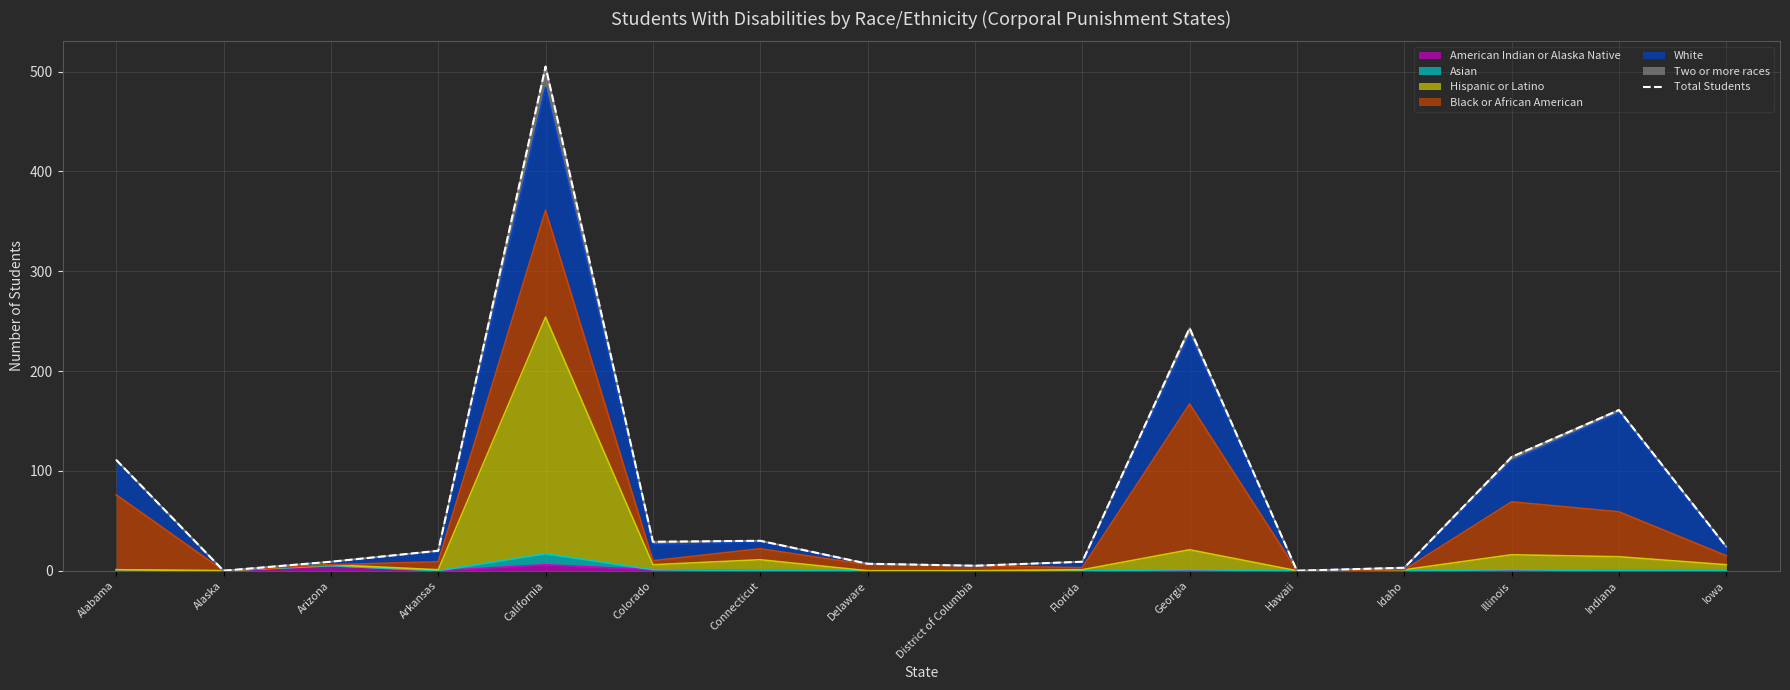

Reading right to left, list all the values displayed in this chart.

24	161	114	3	0	243	9	5	7	30	29	505	20	9	0	111